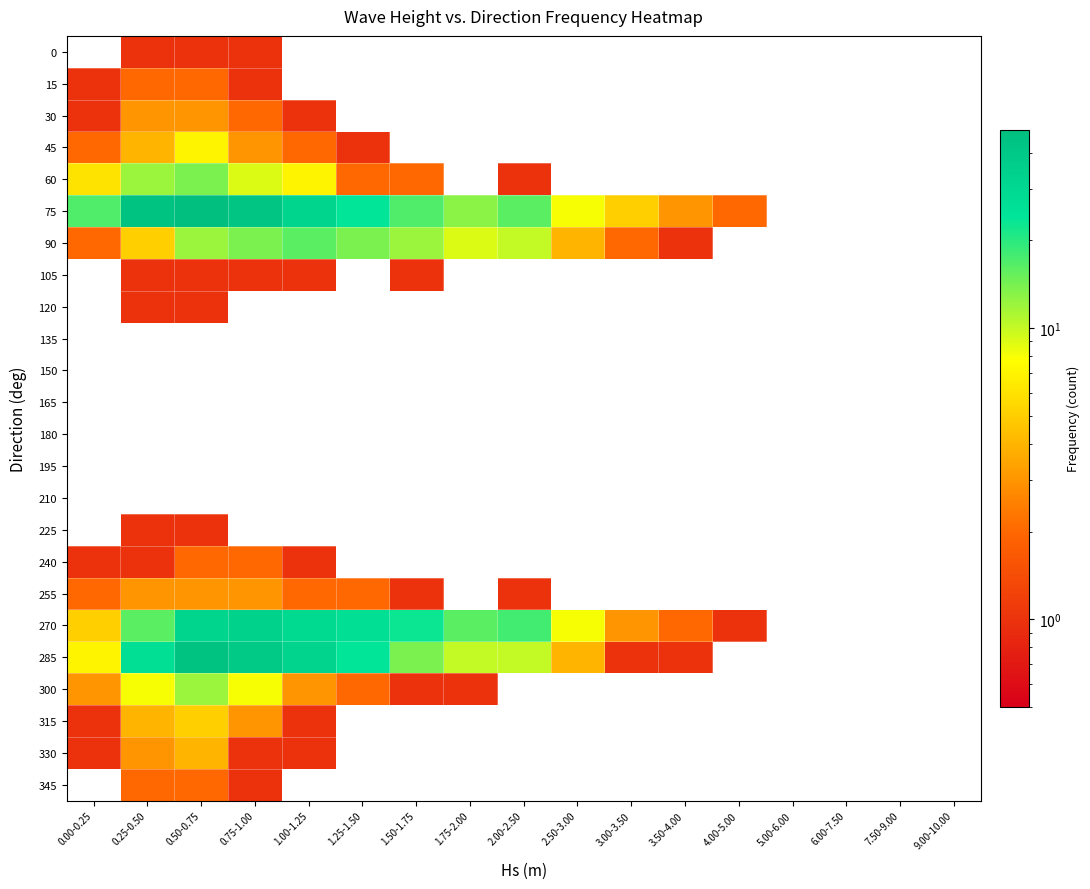

Which series changed the most between 1.75-2.00 and 7.50-9.00?

270